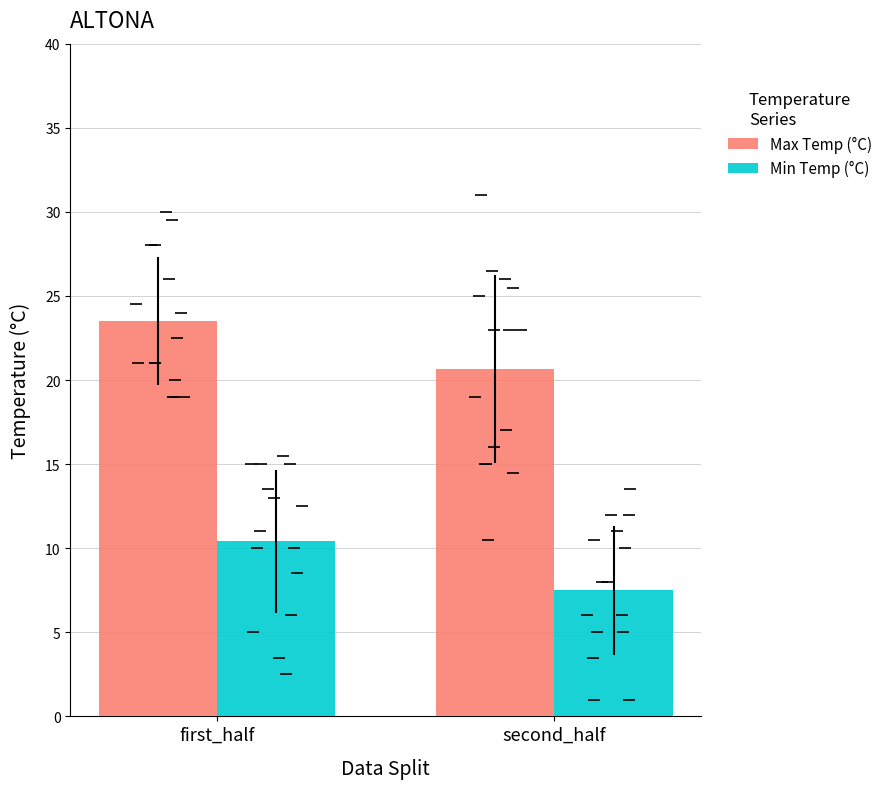

Rank the series at second_half from lowest to highest value.

Min Temp (°C), Max Temp (°C)